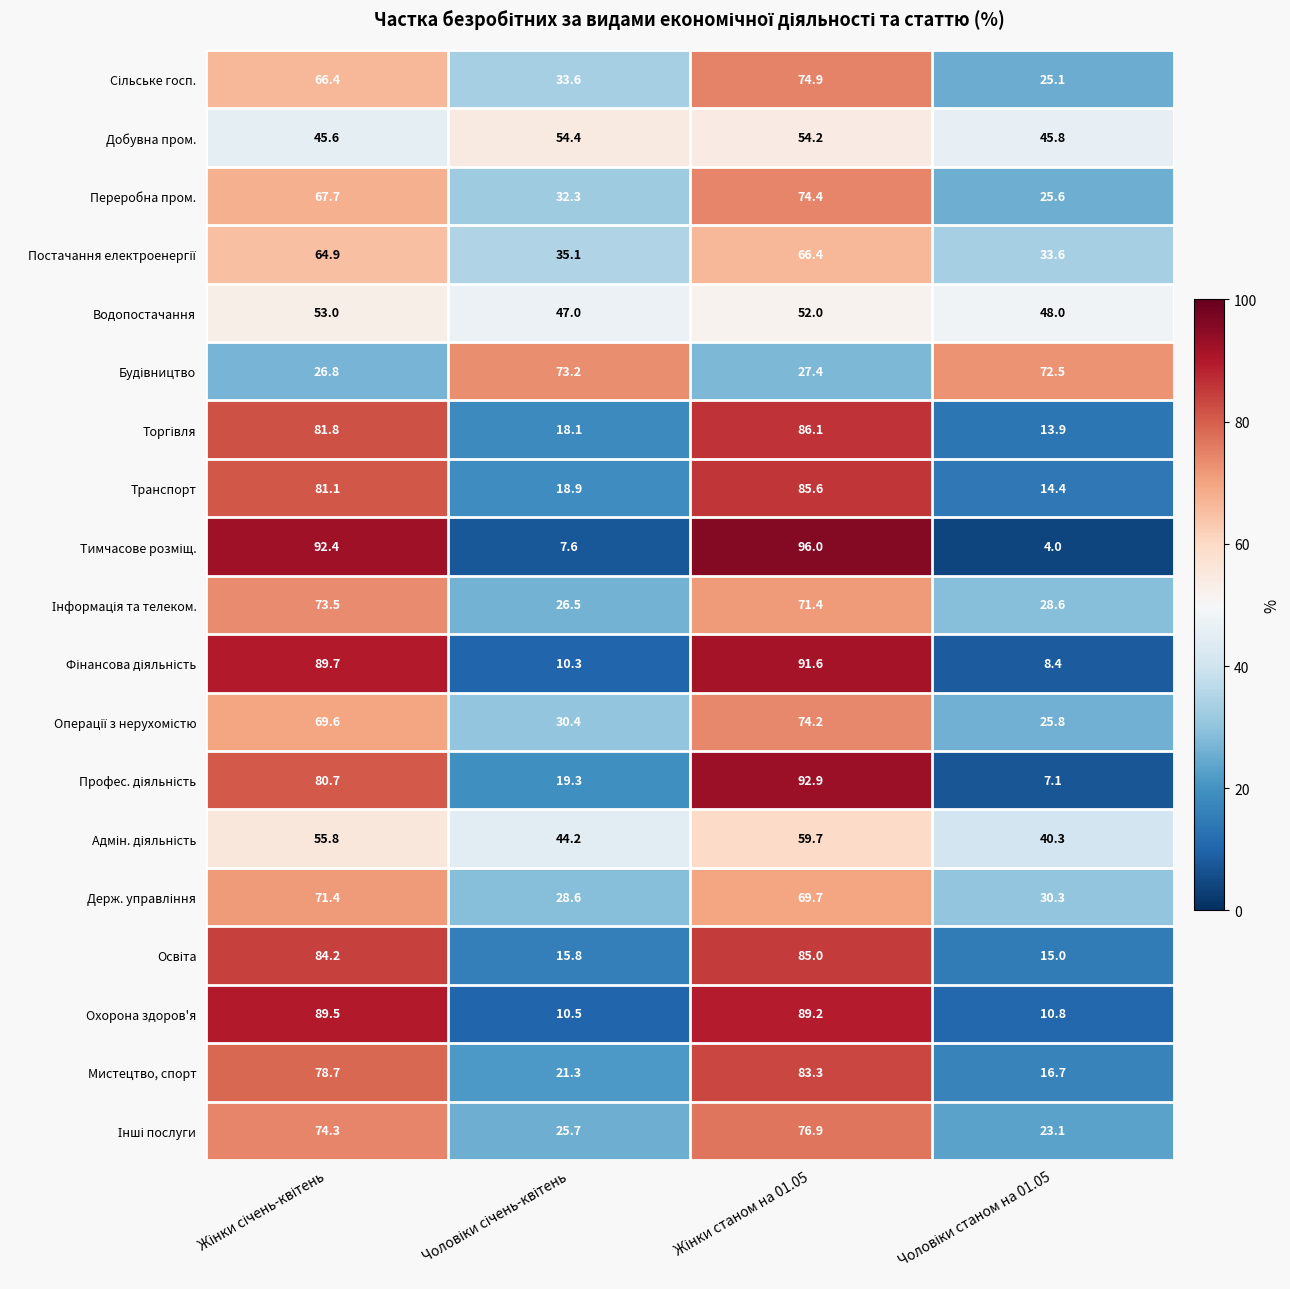

What is the greatest value displayed?

96.0